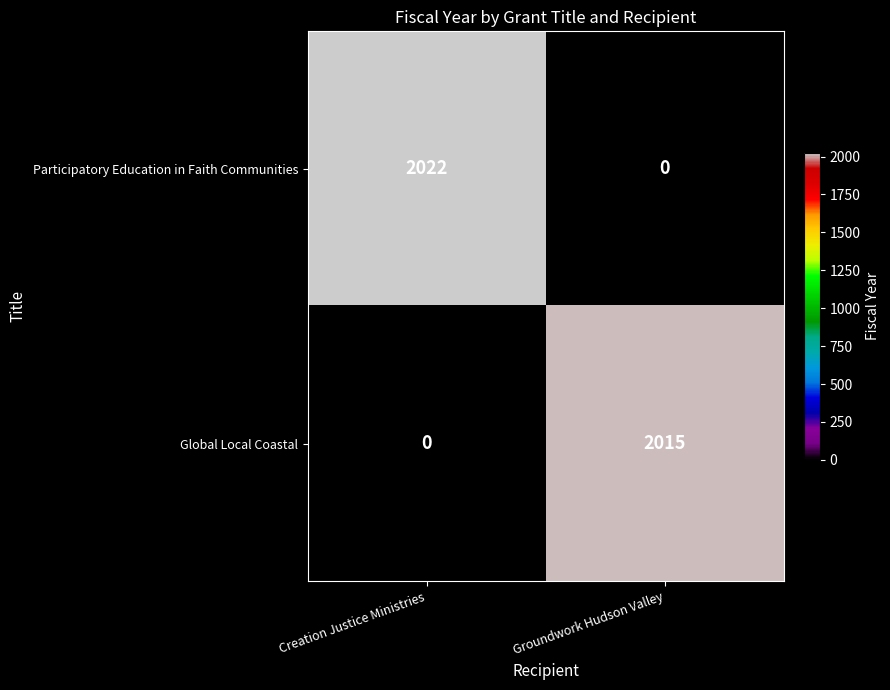

Reading left to right, extract all data points from this chart.

Participatory Education in Faith Communities: 2022	0
Global Local Coastal: 0	2015